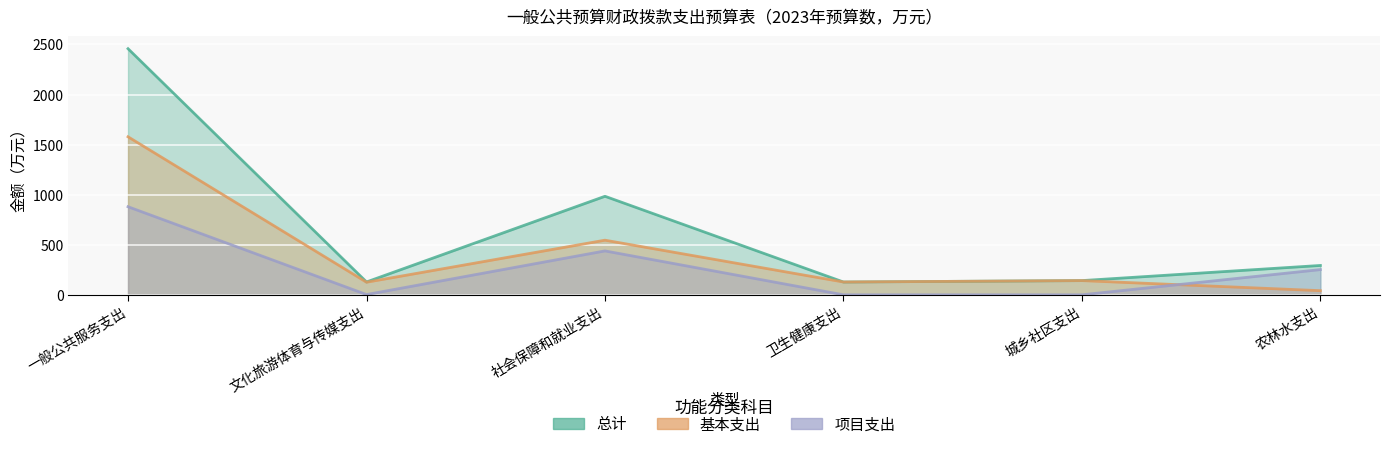

What is the label of the 2nd point from the left?

文化旅游体育与传媒支出